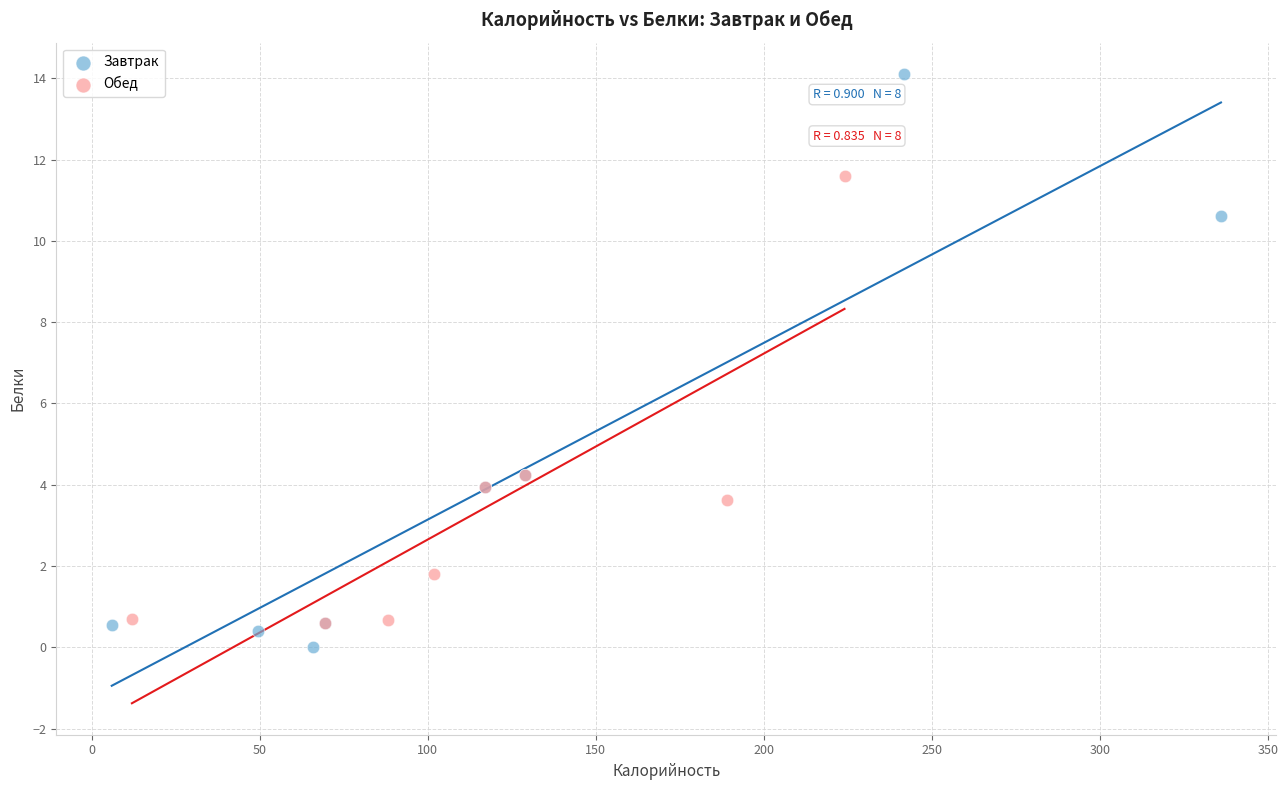

Which series reaches the maximum Y coordinate?

Завтрак